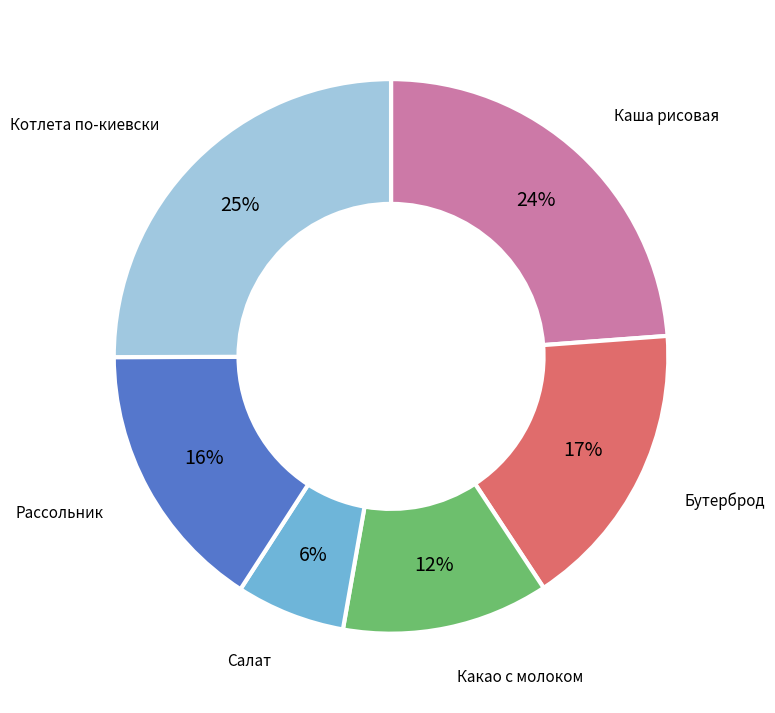

To the nearest percent, what percentage of the pie is Какао с молоком?

12%